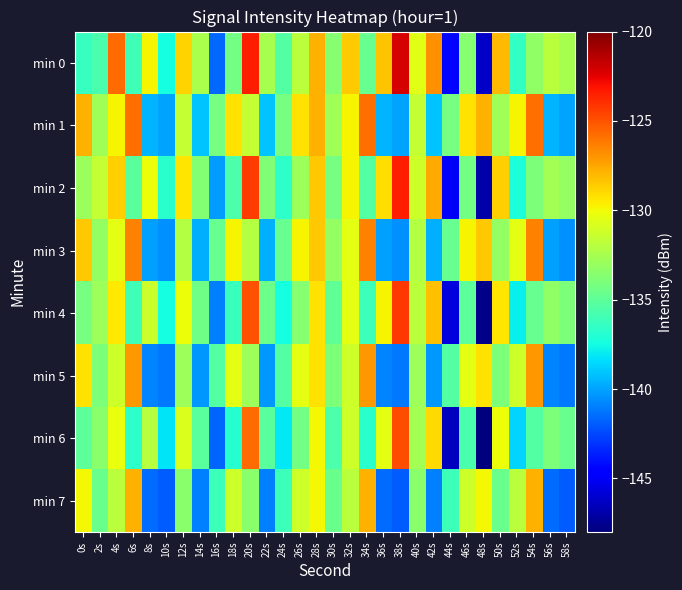

How many distinct data groups are displayed?

8